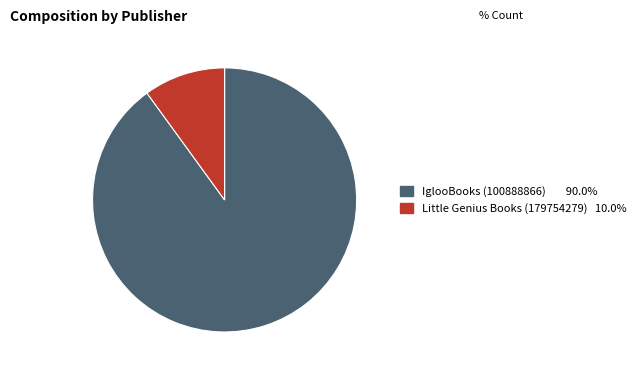

Does any single category account for the majority?

Yes